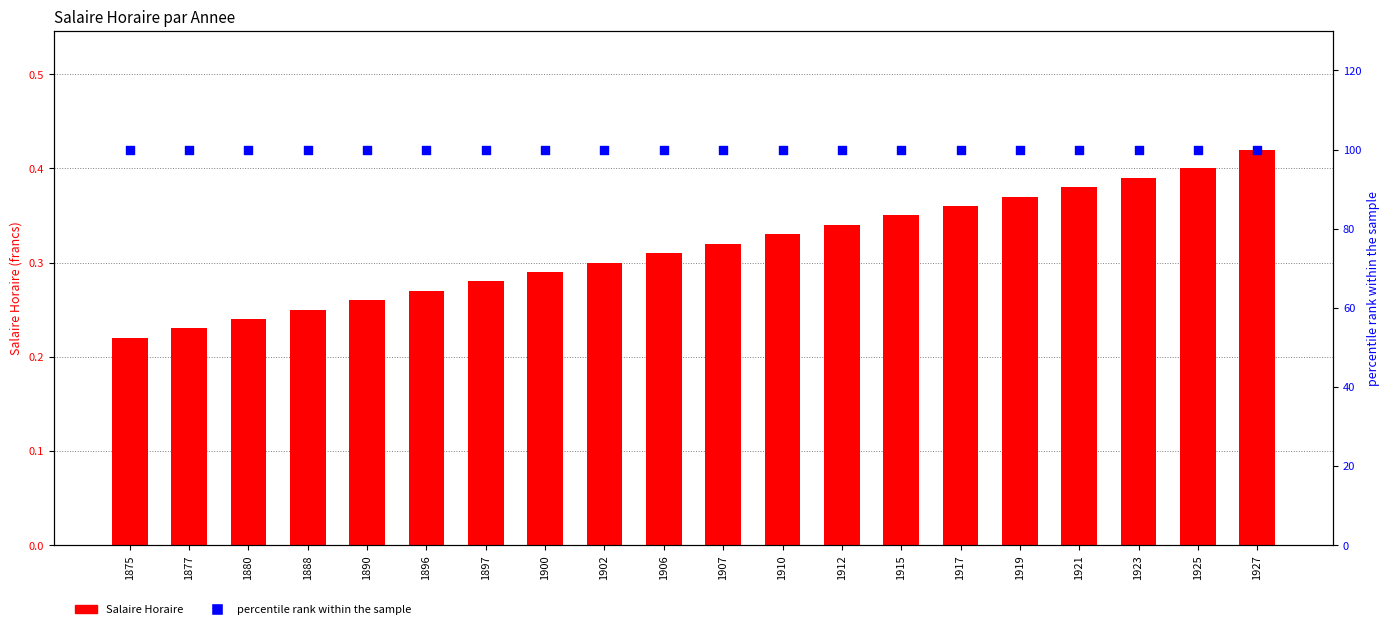

At which category is the sum across all series the highest?

1927